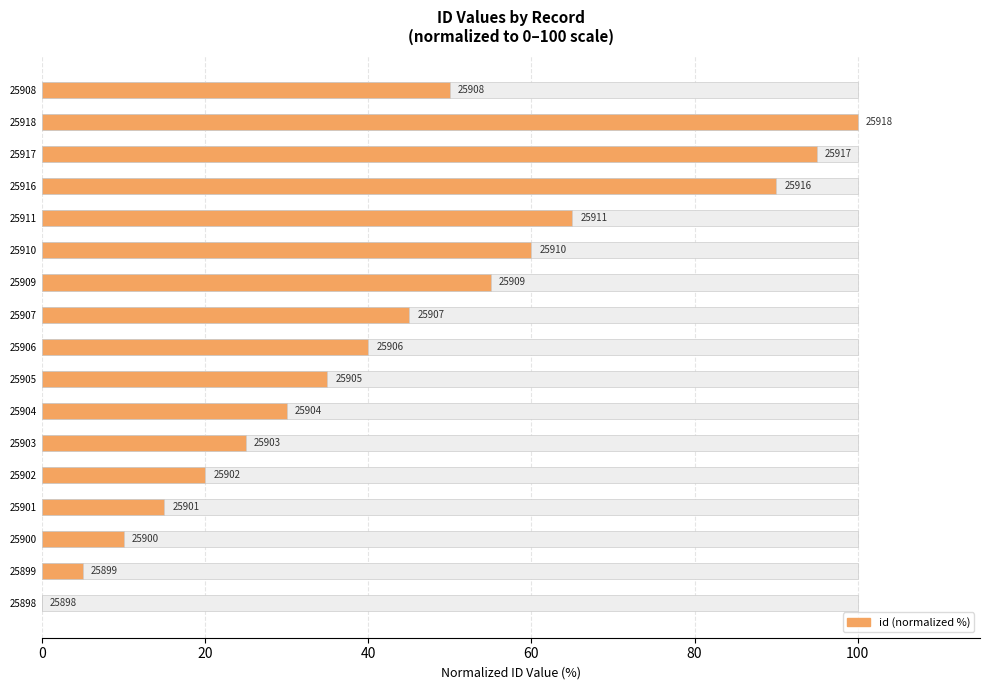

What is the difference between the maximum and minimum values?

100.0